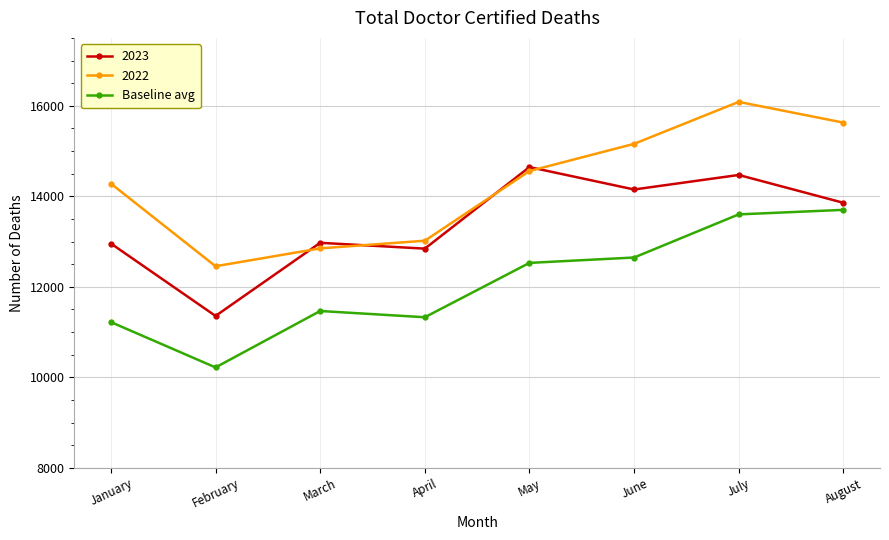

Which category has the highest value across all series?

July